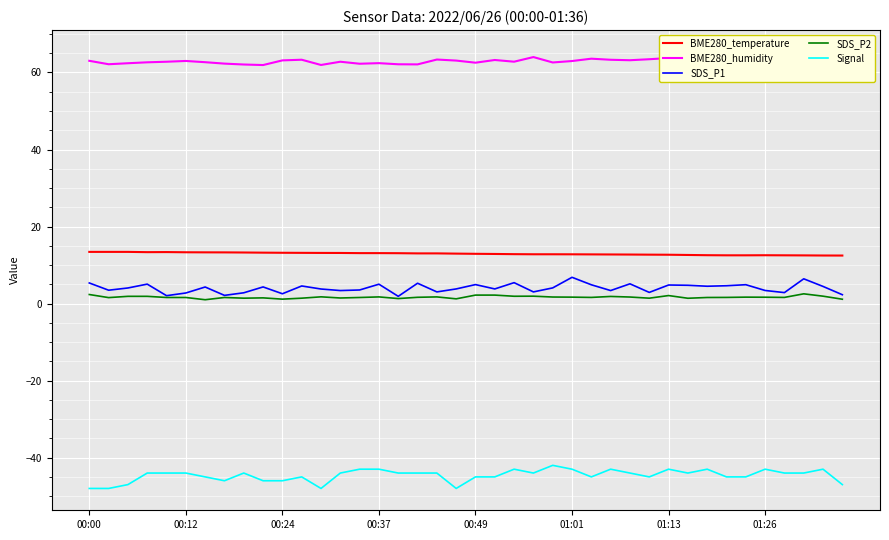

Which category has the highest value in the BME280_temperature series?

00:00